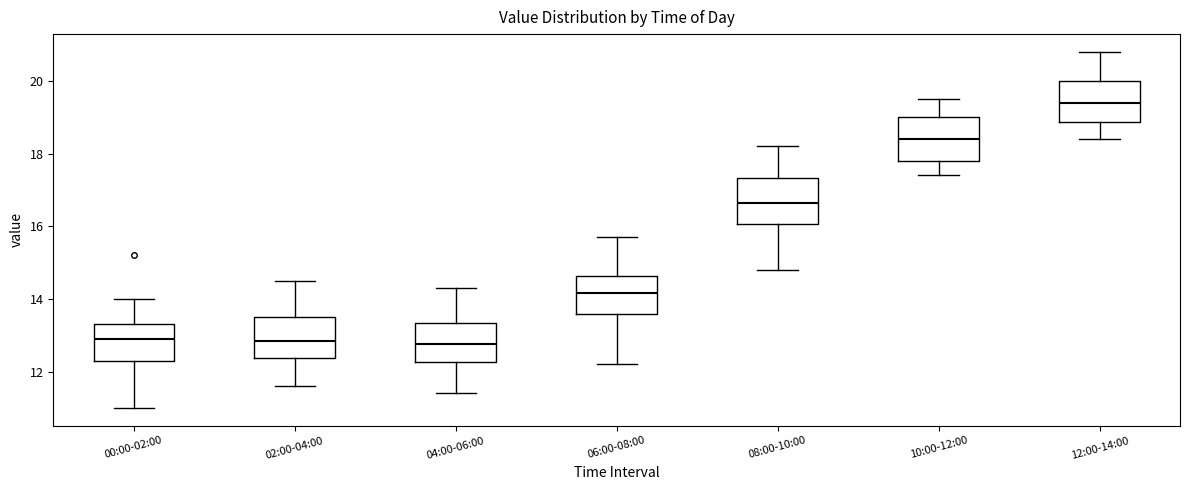

Reading left to right, transcribe this box plot: for each box, give where its median line is, the range the box spans, and where its two whiskers end, as read against the y-axis. The values are not printed on the chart, so give them approximately, as read against the axis.

00:00-02:00: median 13.0, box 12.4 to 13.4, whiskers 11.0 to 14.0
02:00-04:00: median 12.8, box 12.4 to 13.6, whiskers 11.6 to 14.6
04:00-06:00: median 12.8, box 12.2 to 13.4, whiskers 11.4 to 14.4
06:00-08:00: median 14.2, box 13.6 to 14.6, whiskers 12.2 to 15.8
08:00-10:00: median 16.6, box 16.0 to 17.4, whiskers 14.8 to 18.2
10:00-12:00: median 18.4, box 17.8 to 19.0, whiskers 17.4 to 19.6
12:00-14:00: median 19.4, box 18.8 to 20.0, whiskers 18.4 to 20.8